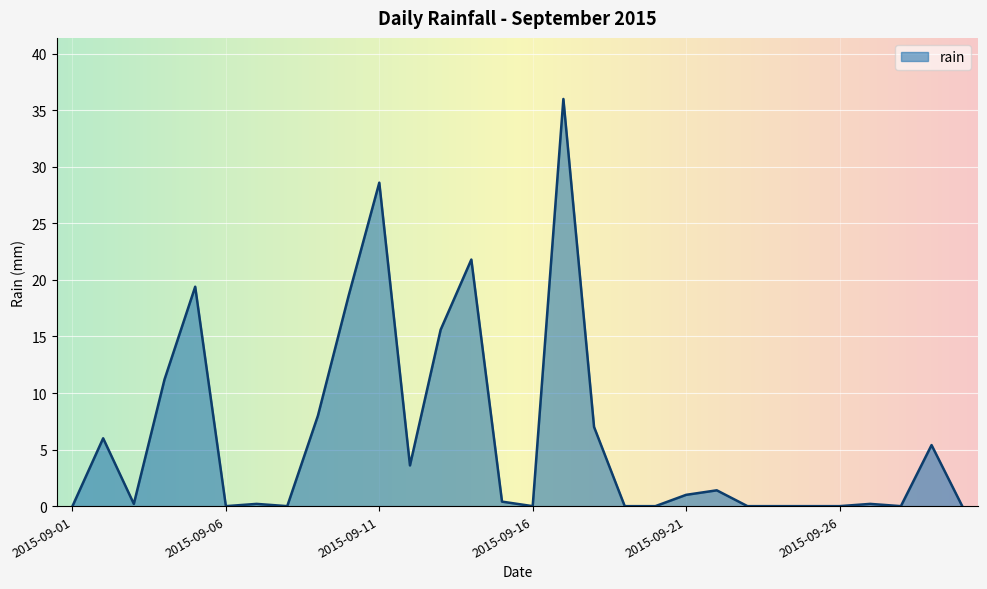

What is the maximum value shown in the chart?

36.0